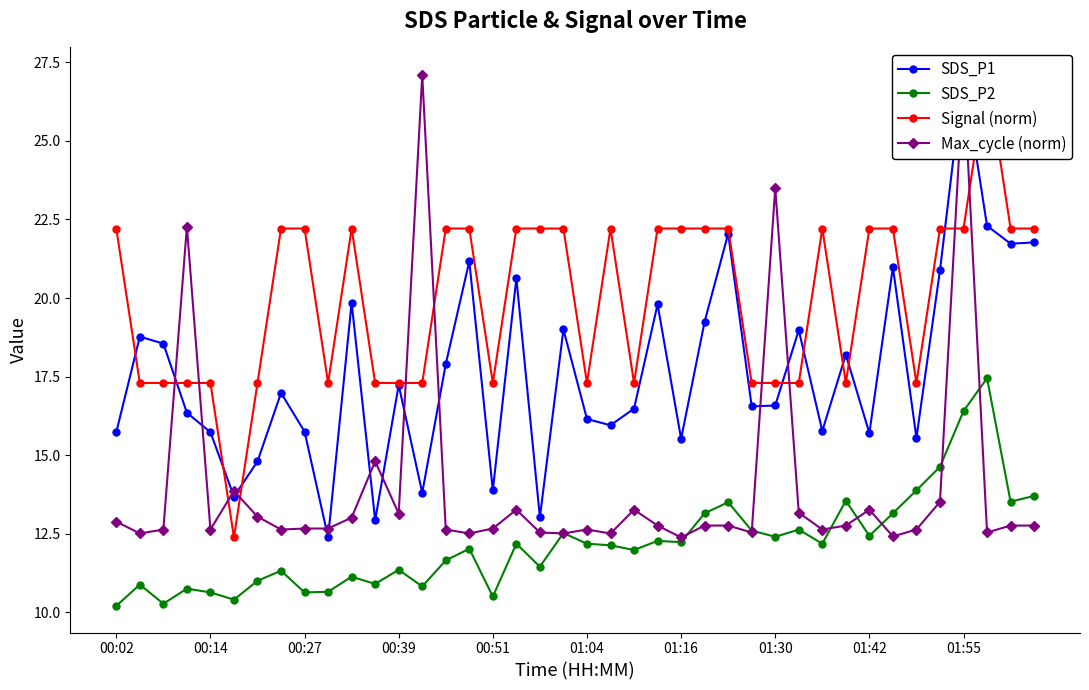

What is the approximate value of Max_cycle (norm) at 13?

27.1